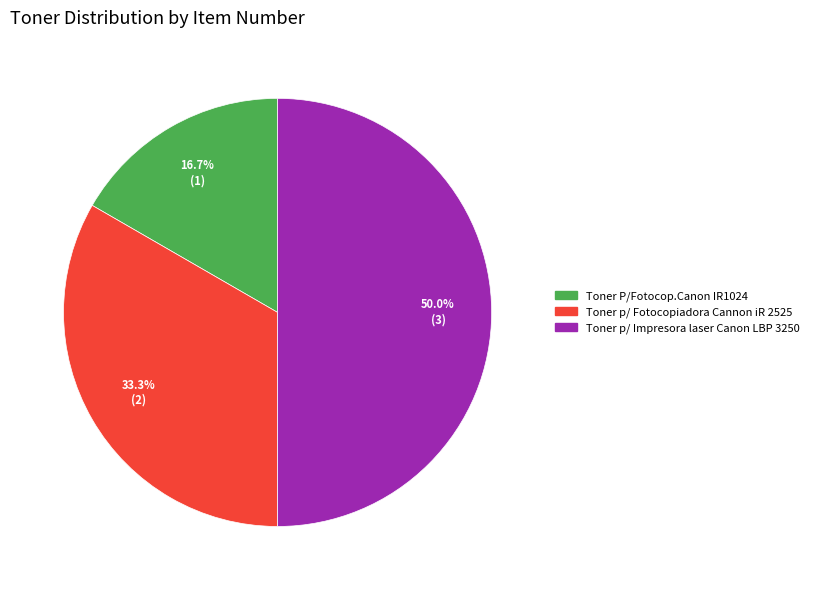

The Toner p/ Impresora laser Canon LBP 3250 slice represents 50% of the pie. True or false?

True